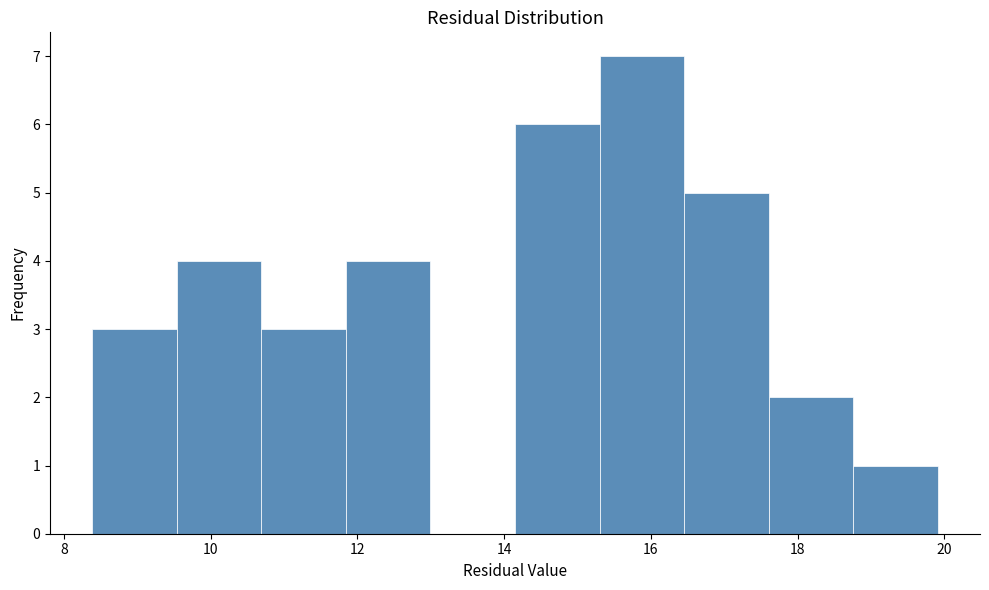

How tall is the bar that spans 9.6 to 10.6 on the x-axis? Neither the bar edges nor the heights are printed on the chart, so give them approximately, as read against the axes.

4